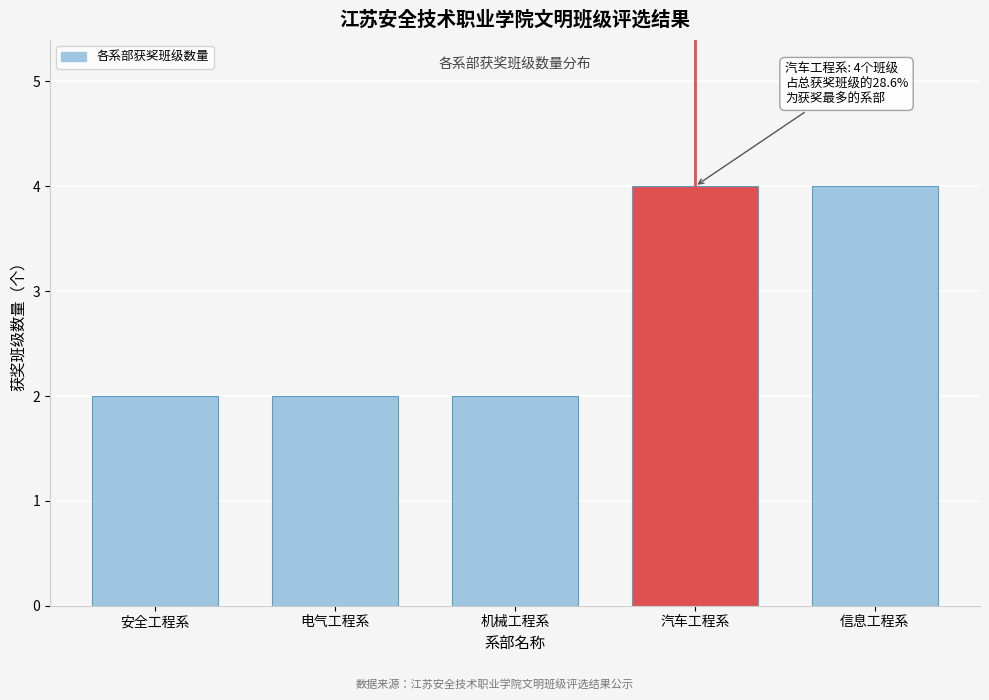

Reading left to right, what are all the values shown in this chart?

安全工程系=2	电气工程系=2	机械工程系=2	汽车工程系=4	信息工程系=4